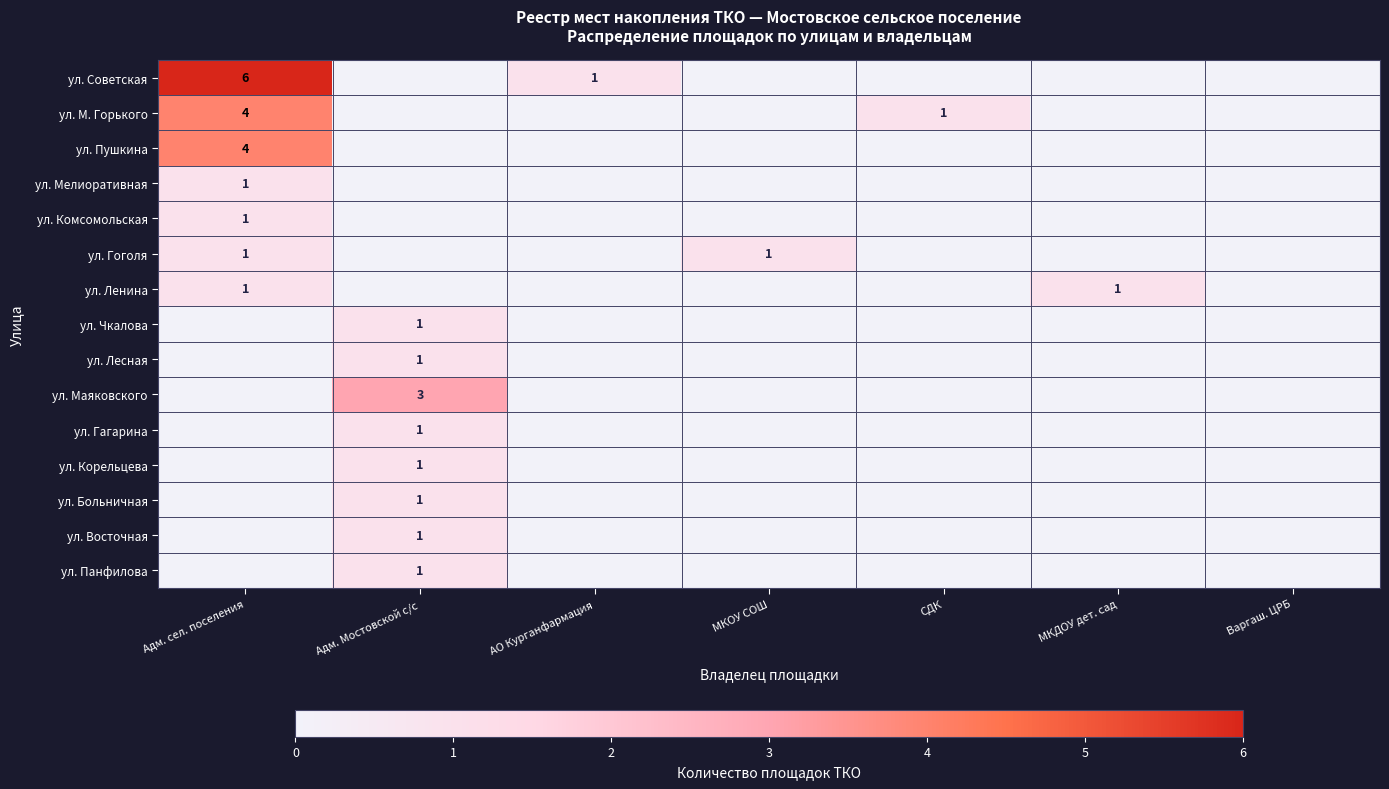

Count the number of data series in this chart.

15